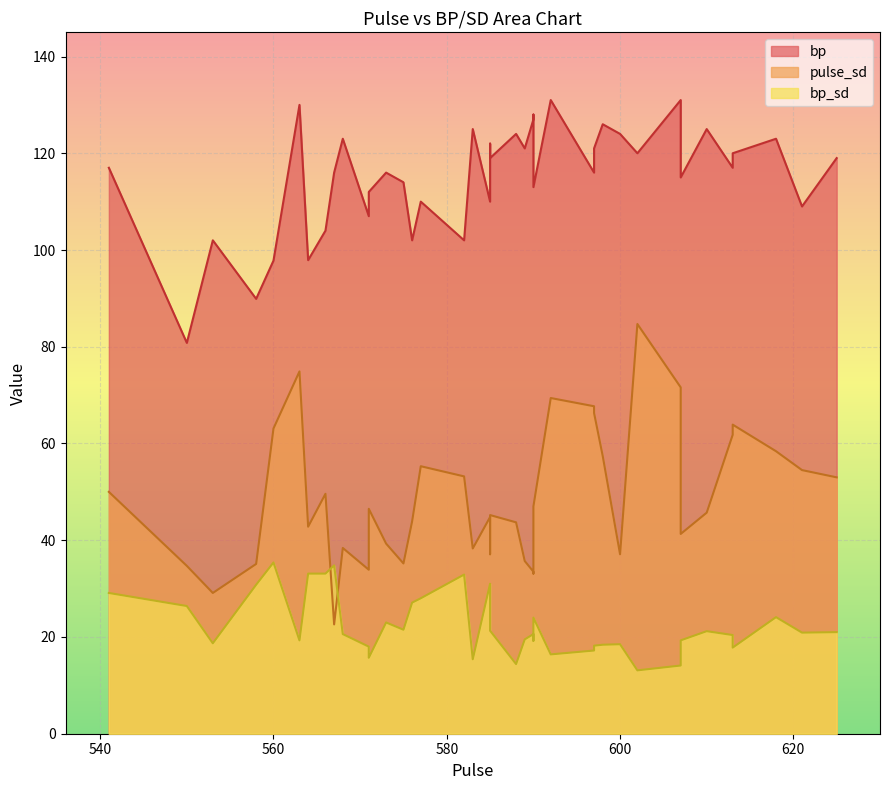

Which series has the largest total across all categories?

bp